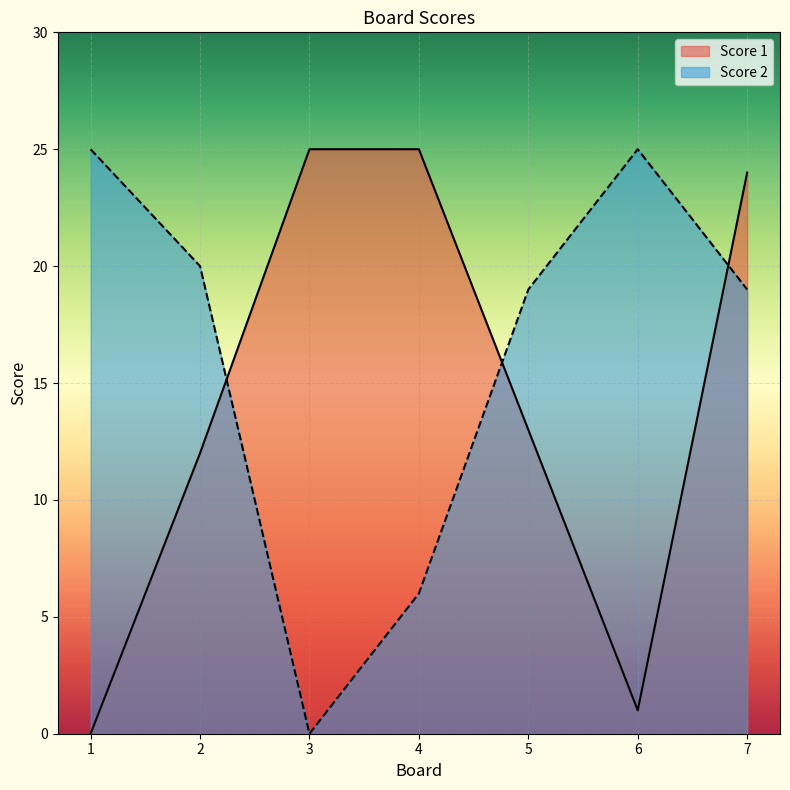

Reading left to right, extract all data points from this chart.

Score 1: 0	12	25	25	13	1	24
Score 2: 25	20	0	6	19	25	19